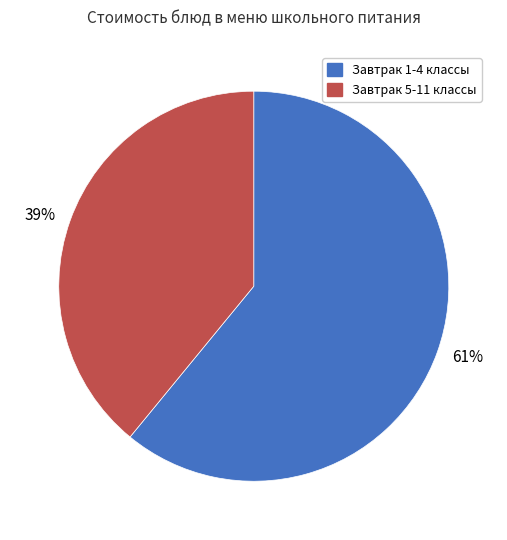

Is it true that 61% is 61% of the pie?

True